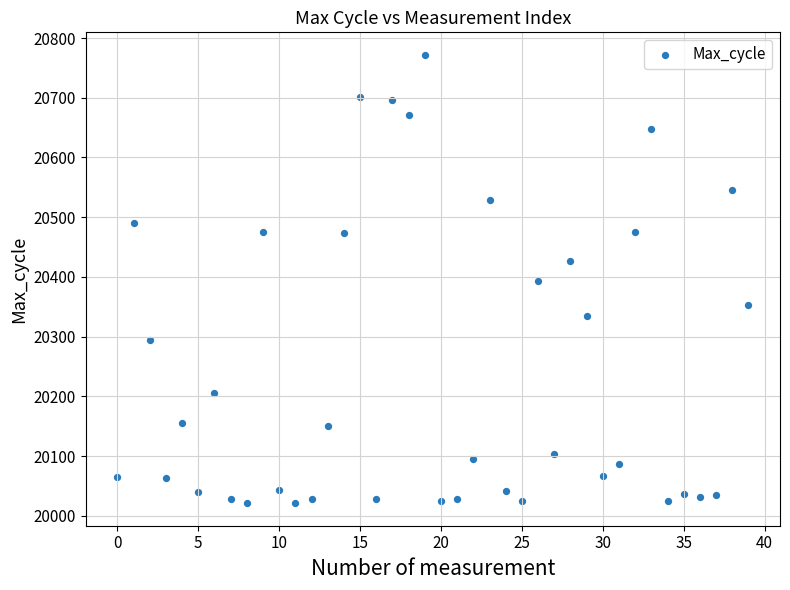

What is the range of Y values (max minus min)?

751